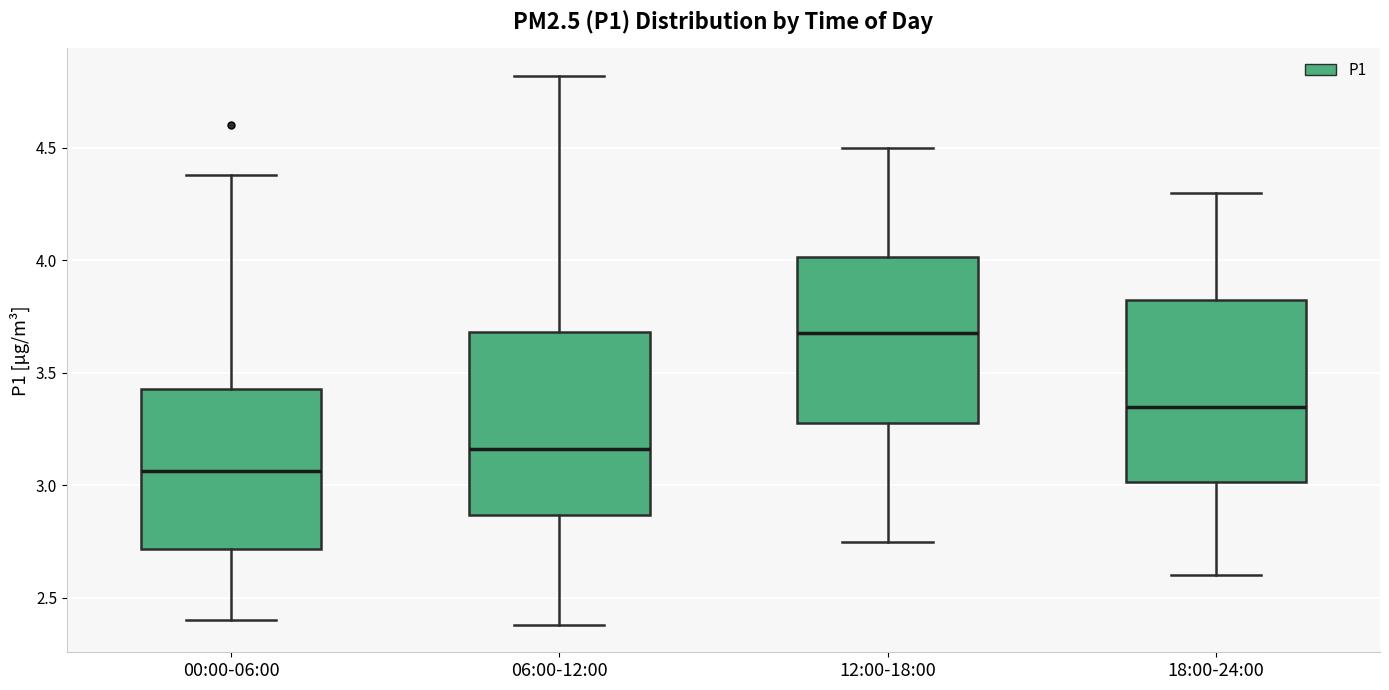

Which box's median line is the highest?

12:00-18:00